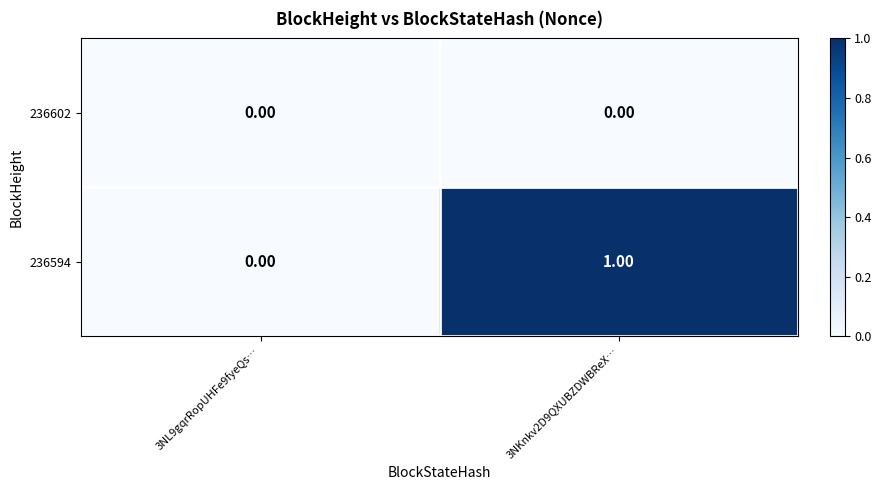

At which category is the sum across all series the highest?

3NKnkv2D9QXUBZDWBReX…